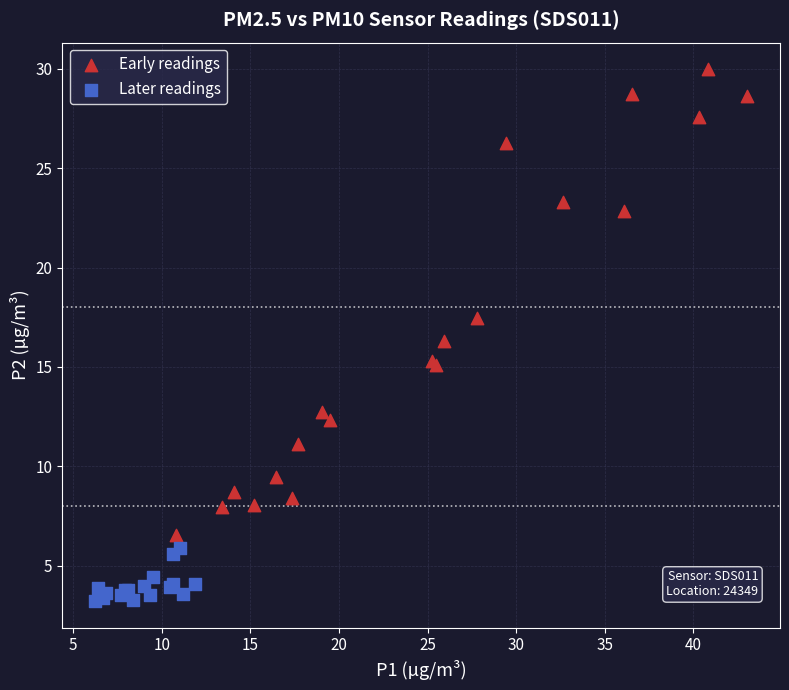

Which series contains the lowest Y value?

Later readings